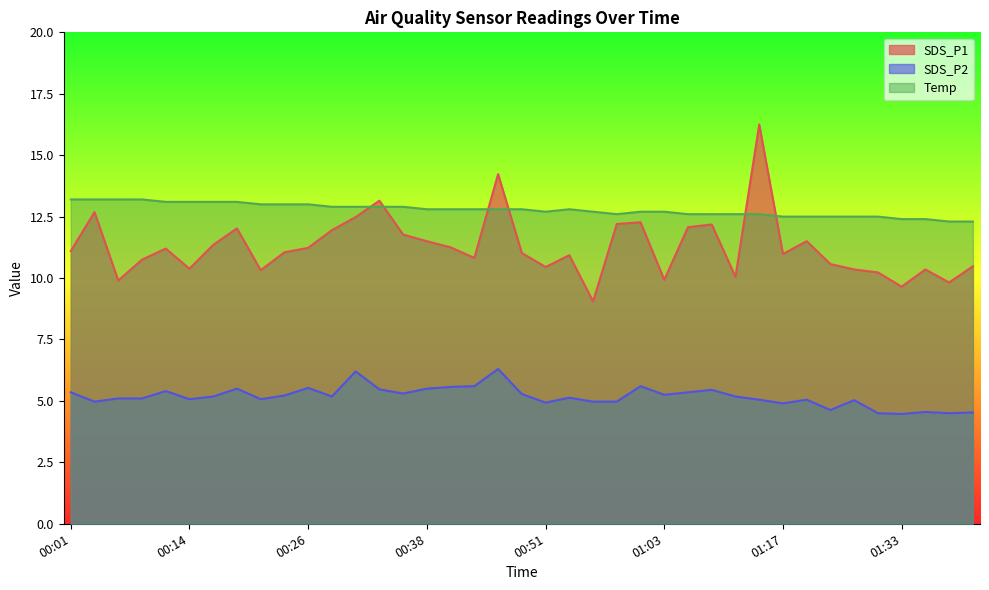

True or false: SDS_P1 has more than 1 points higher than both neighbors.

True